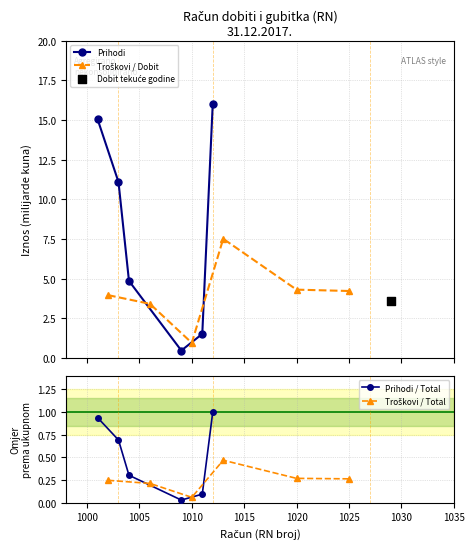

What is the value of the Prihodi point at the 3rd from the left?

4.9